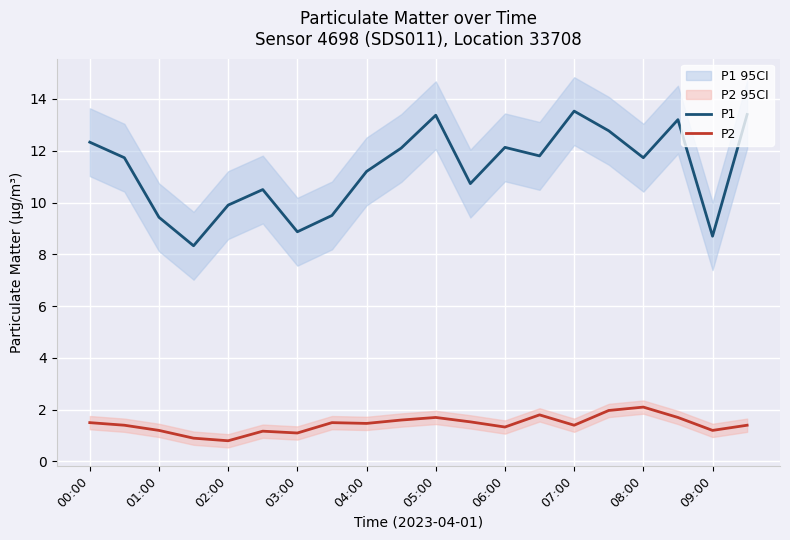

True or false: P1 and P2 cross at least once.

False